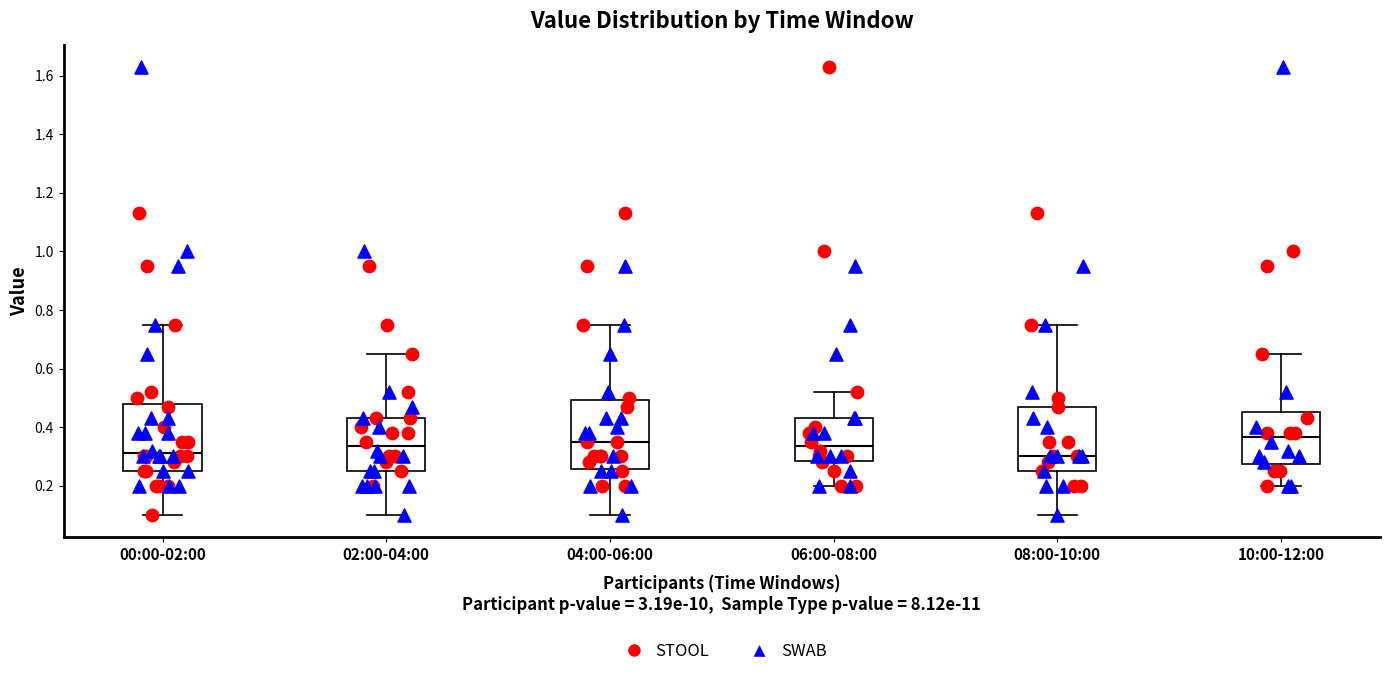

Where does the median line of the box for 06:00-08:00 sit on the y-axis? The values are not printed on the chart, so give them approximately, as read against the axis.

0.34